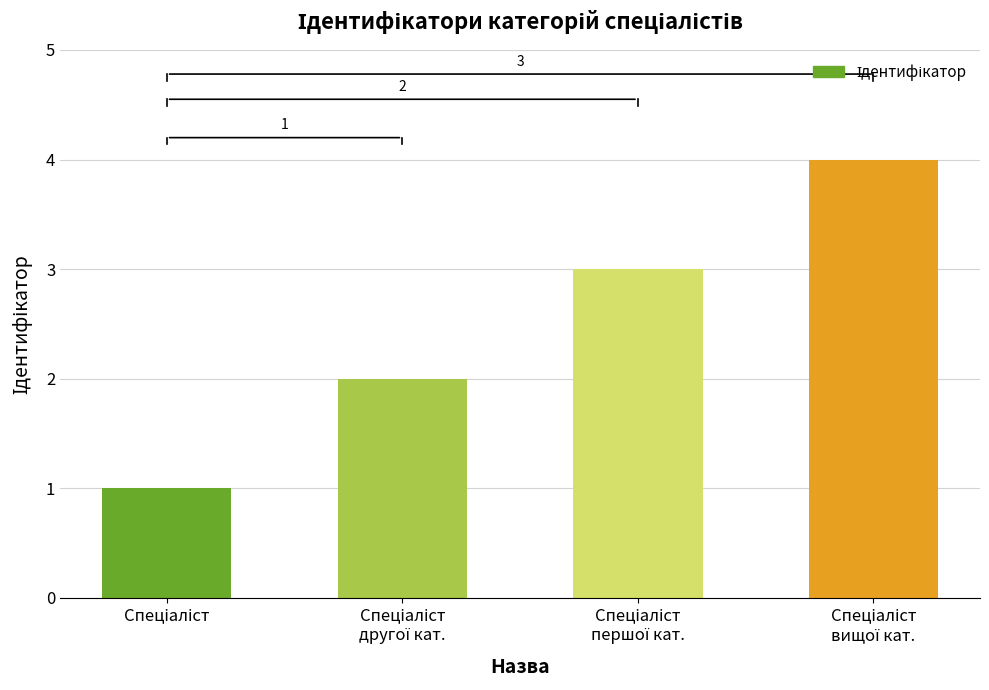

What is the difference between the maximum and minimum values?

3